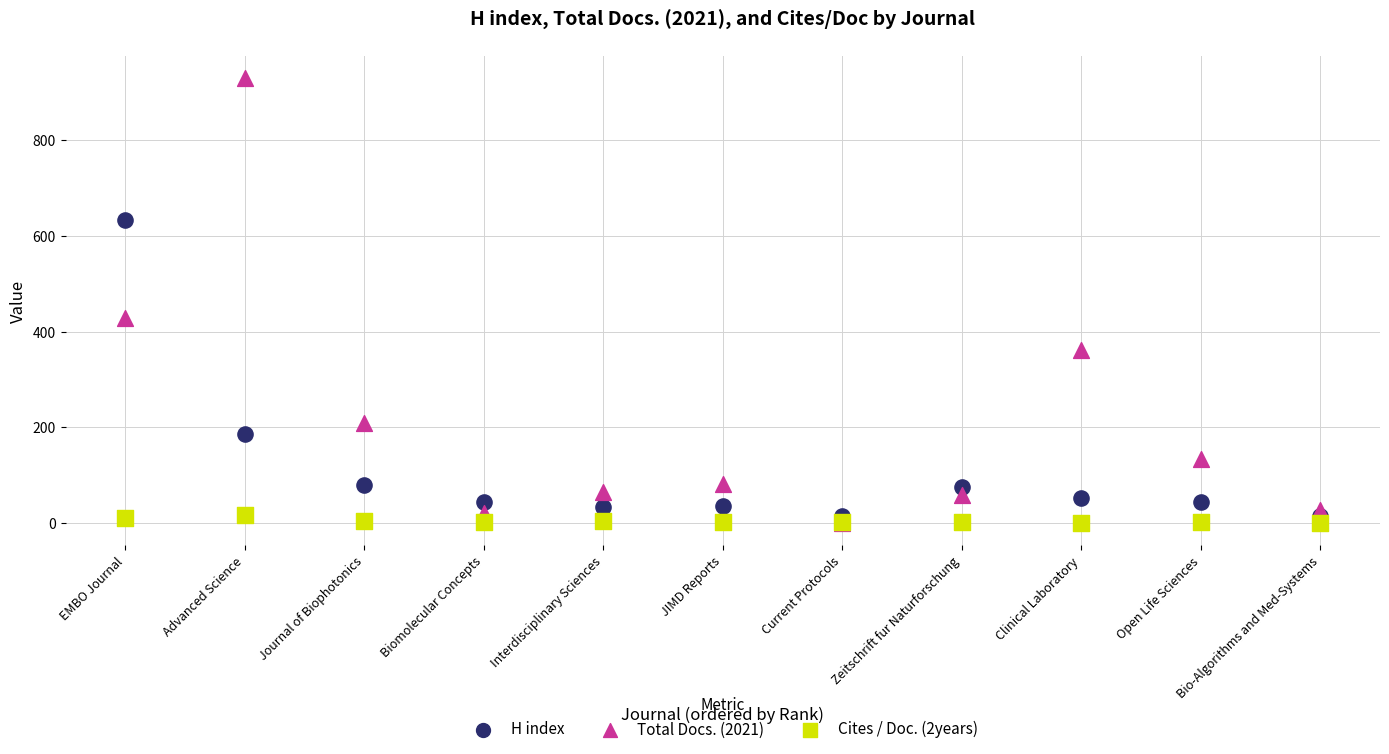

Which series reaches the maximum Y coordinate?

Total Docs. (2021)